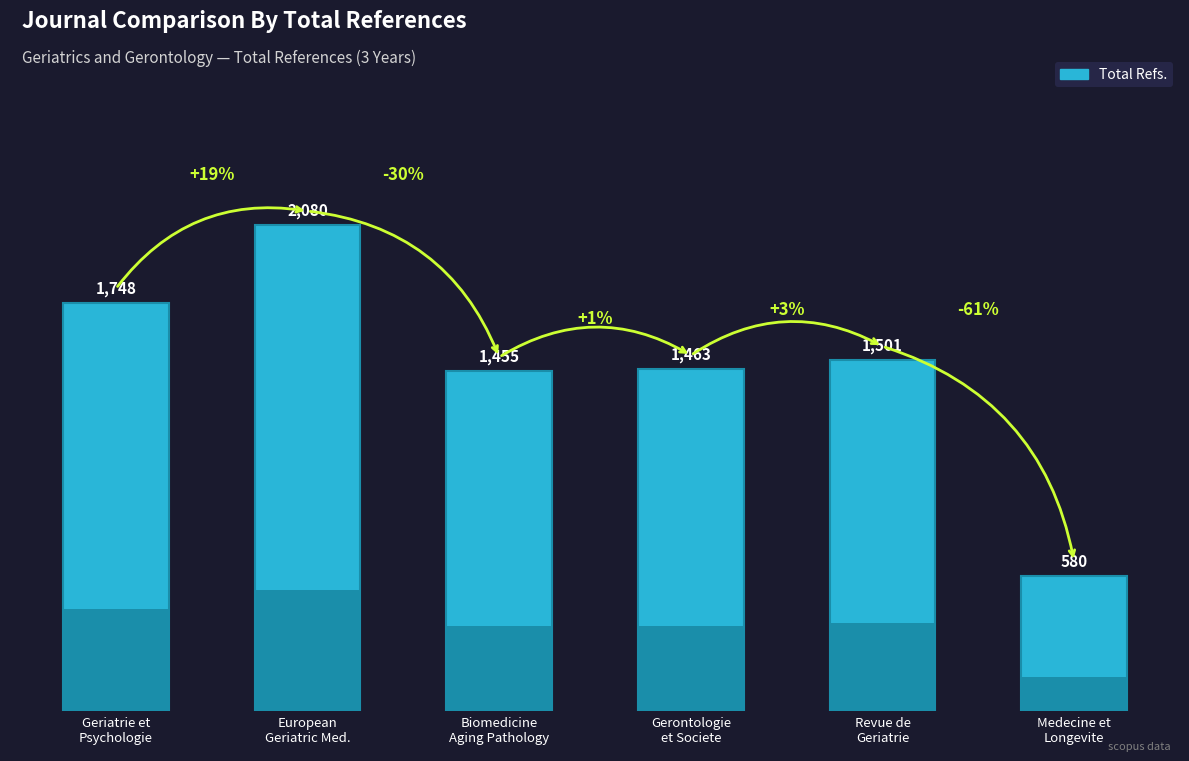

Which label corresponds to the smallest value in the chart?

Medecine et
Longevite